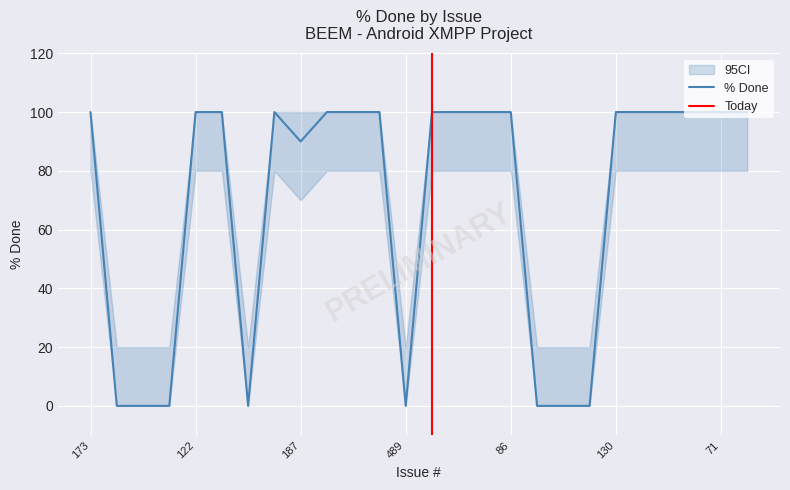

True or false: ci_upper and ci_lower cross at least once.

False